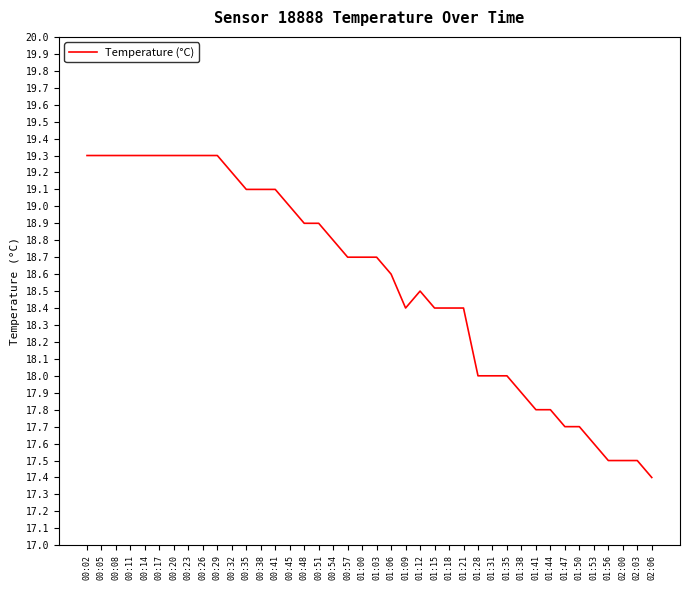

How many series are shown in this chart?

1